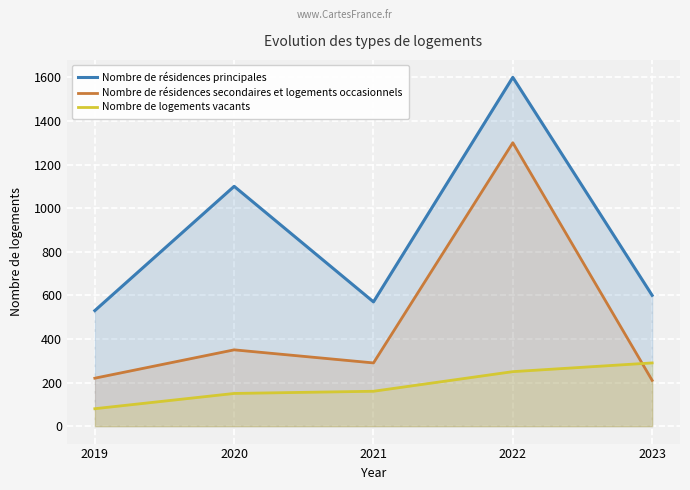

True or false: Nombre de logements vacants and Nombre de résidences principales intersect in this chart.

False